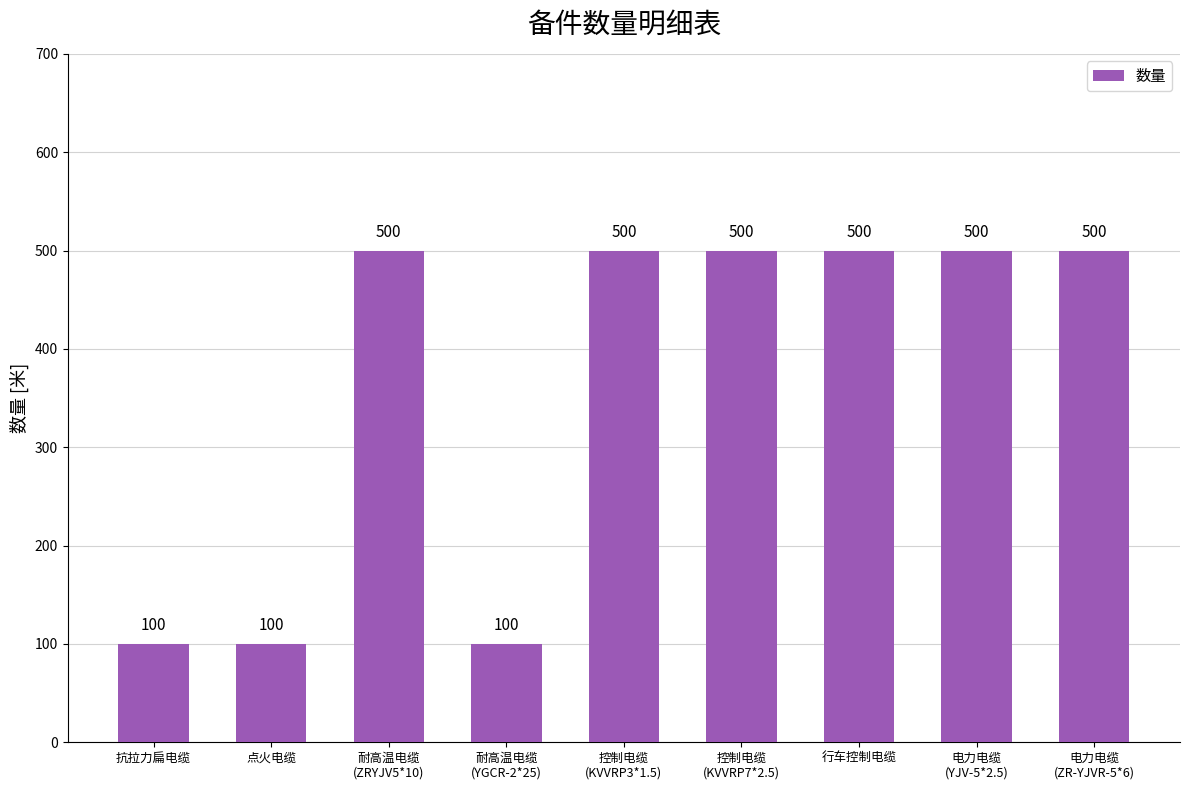

What is the label of the 7th bar from the left?

行车控制电缆